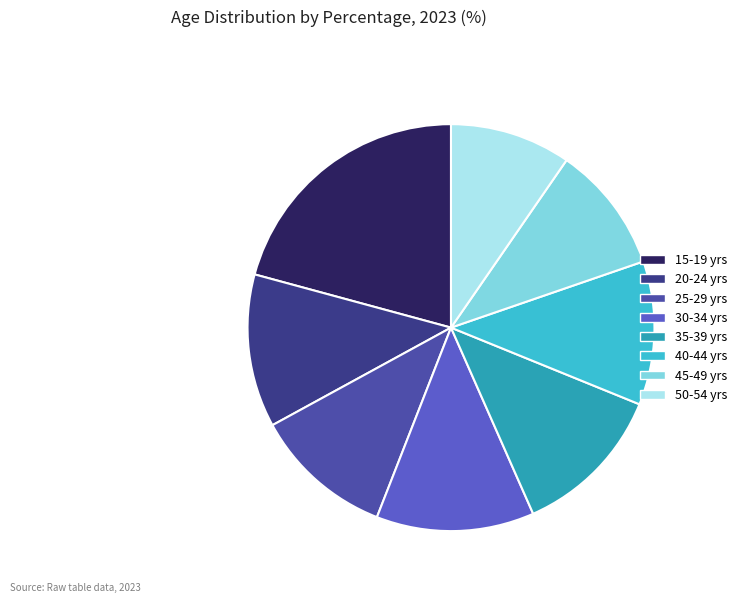

Count the number of slices in the pie.

8